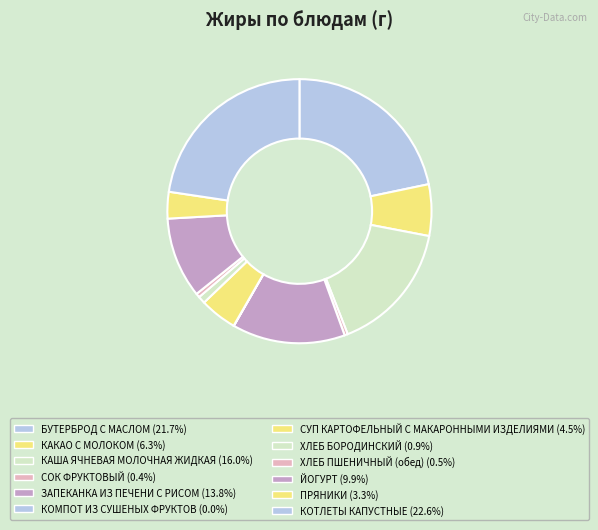

The КАКАО С МОЛОКОМ slice represents 1% of the pie. True or false?

False